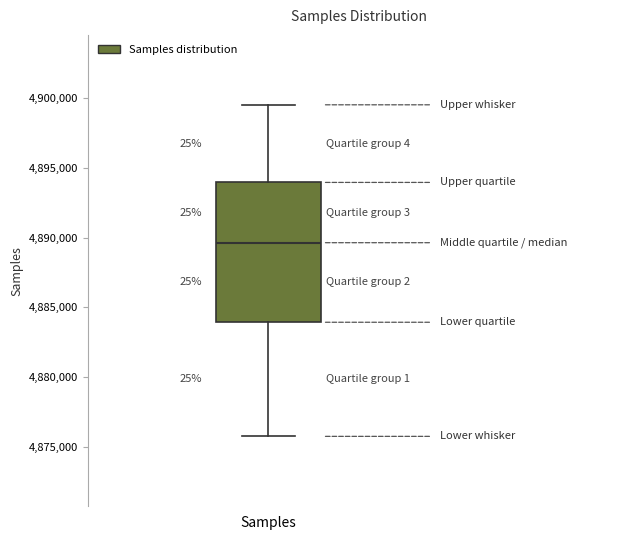

Transcribe this box plot: give where the median line is, the range the box spans, and where the two whiskers end, as read against the y-axis. The values are not printed on the chart, so give them approximately, as read against the axis.

median 4889500, box 4884000 to 4894000, whiskers 4876000 to 4899500